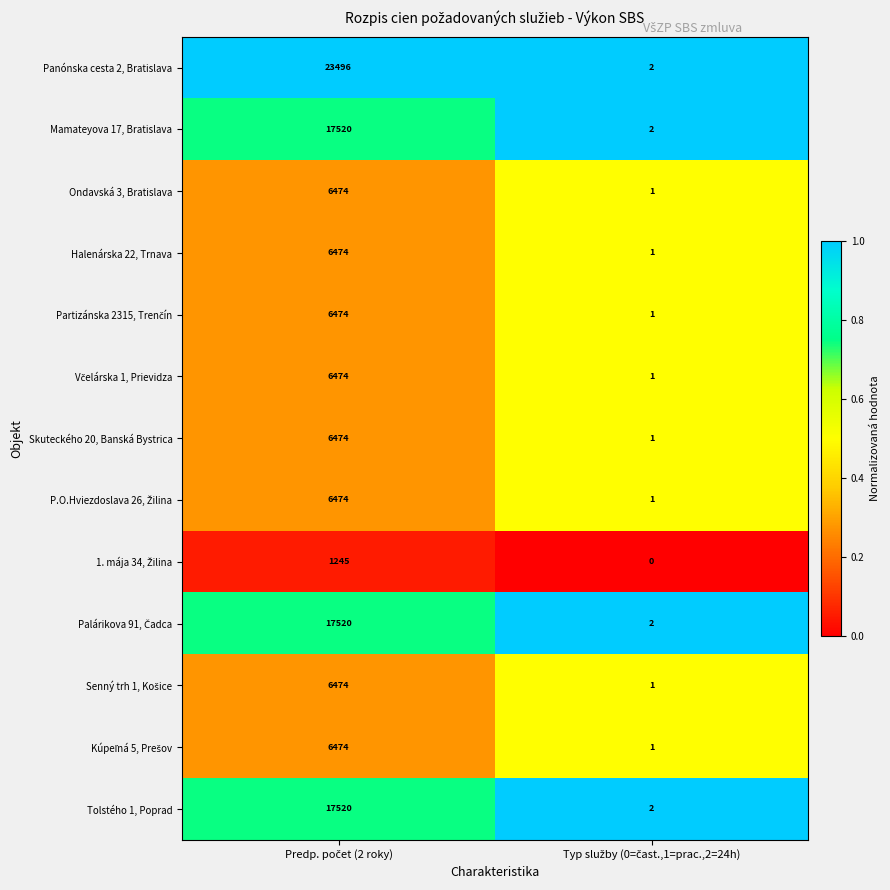

Which series has the widest spread of values?

Panónska cesta 2, Bratislava